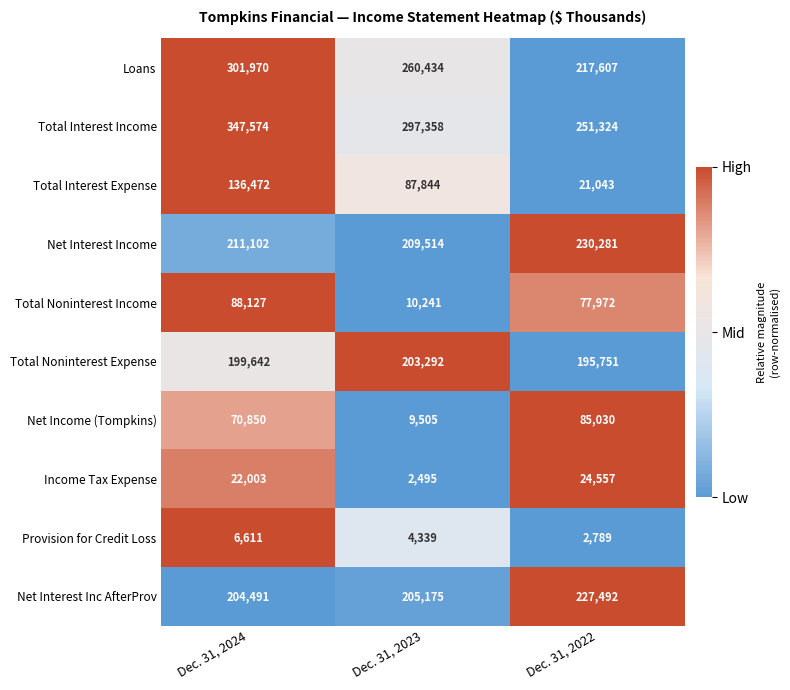

The Total Noninterest Expense series shows 134258 at Dec. 31, 2023. True or false?

False